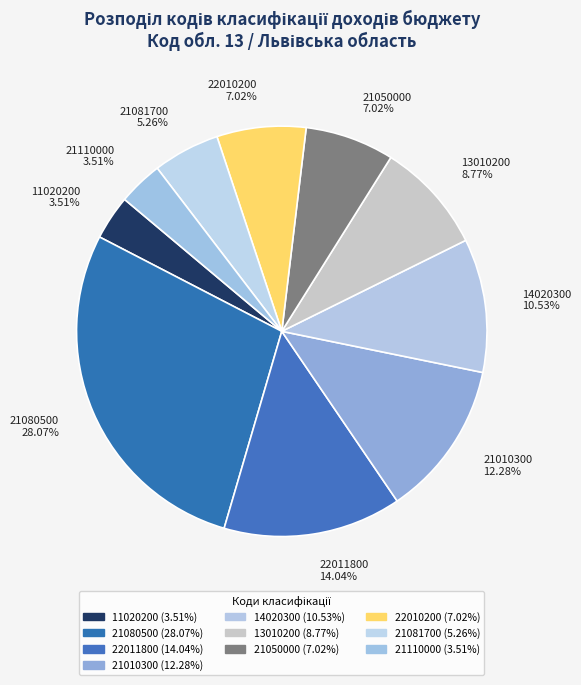

Which category has the biggest portion of the pie?

21080500